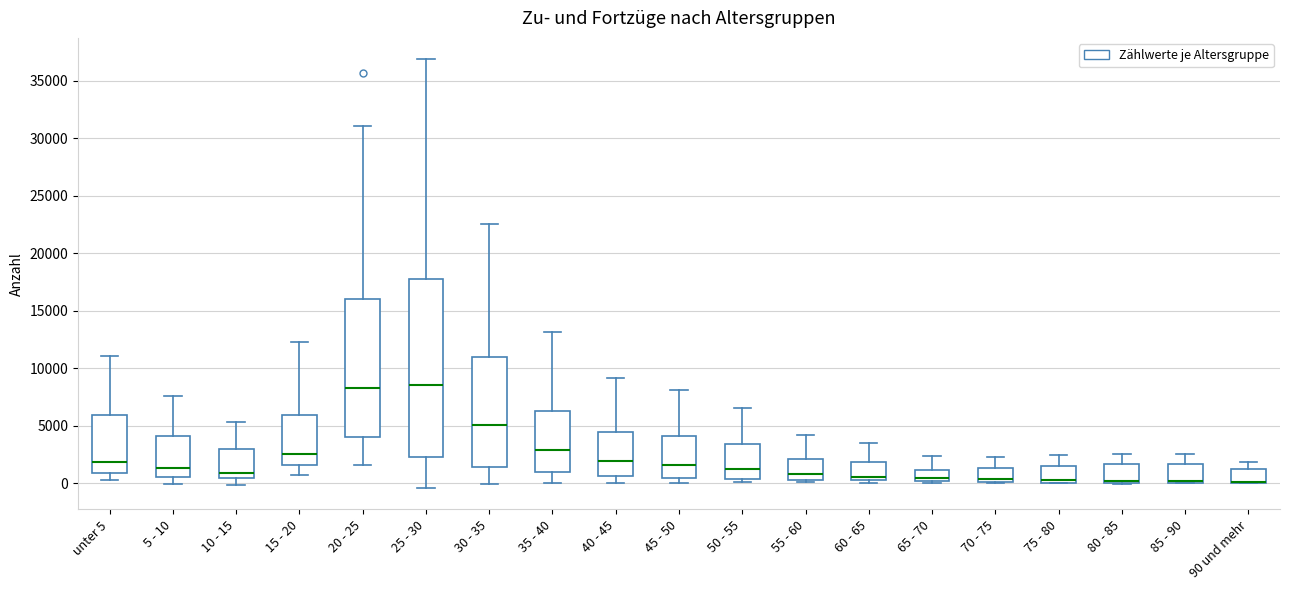

Where does the upper whisker of the box for 45 - 50 end on the y-axis? The values are not printed on the chart, so give them approximately, as read against the axis.

8000